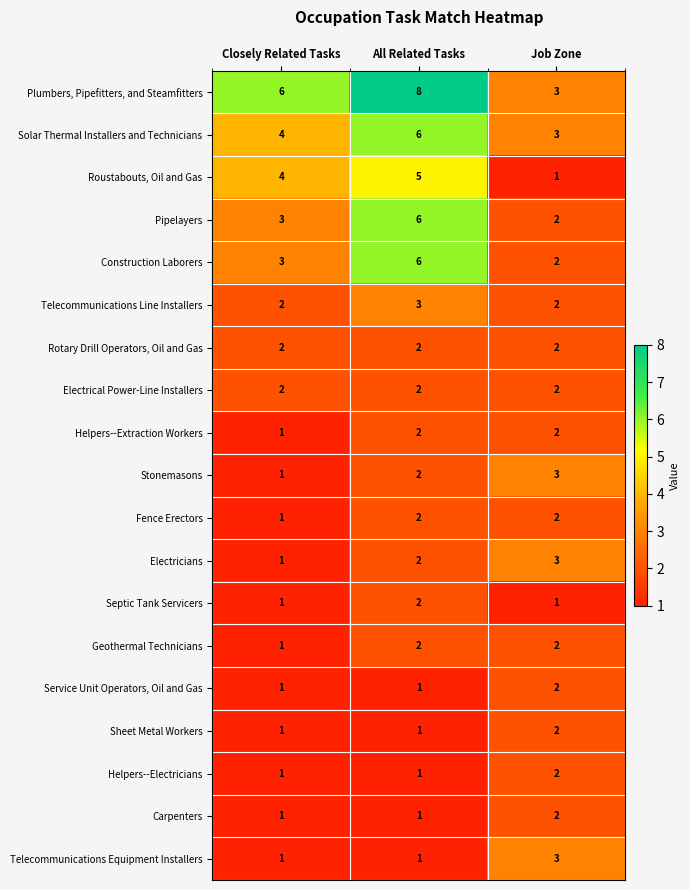

What is the maximum value shown in the chart?

8